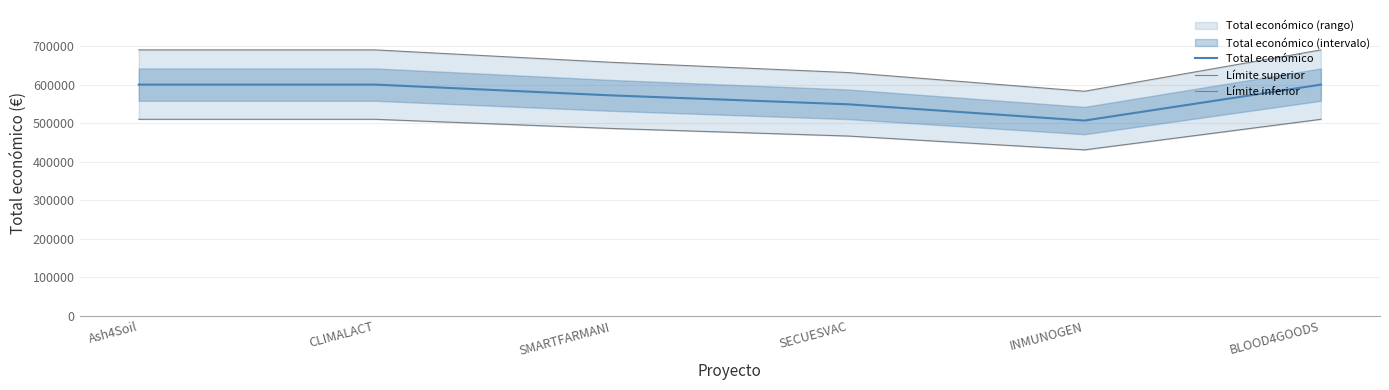

What is the total value across all series at BLOOD4GOODS?

1799880.0